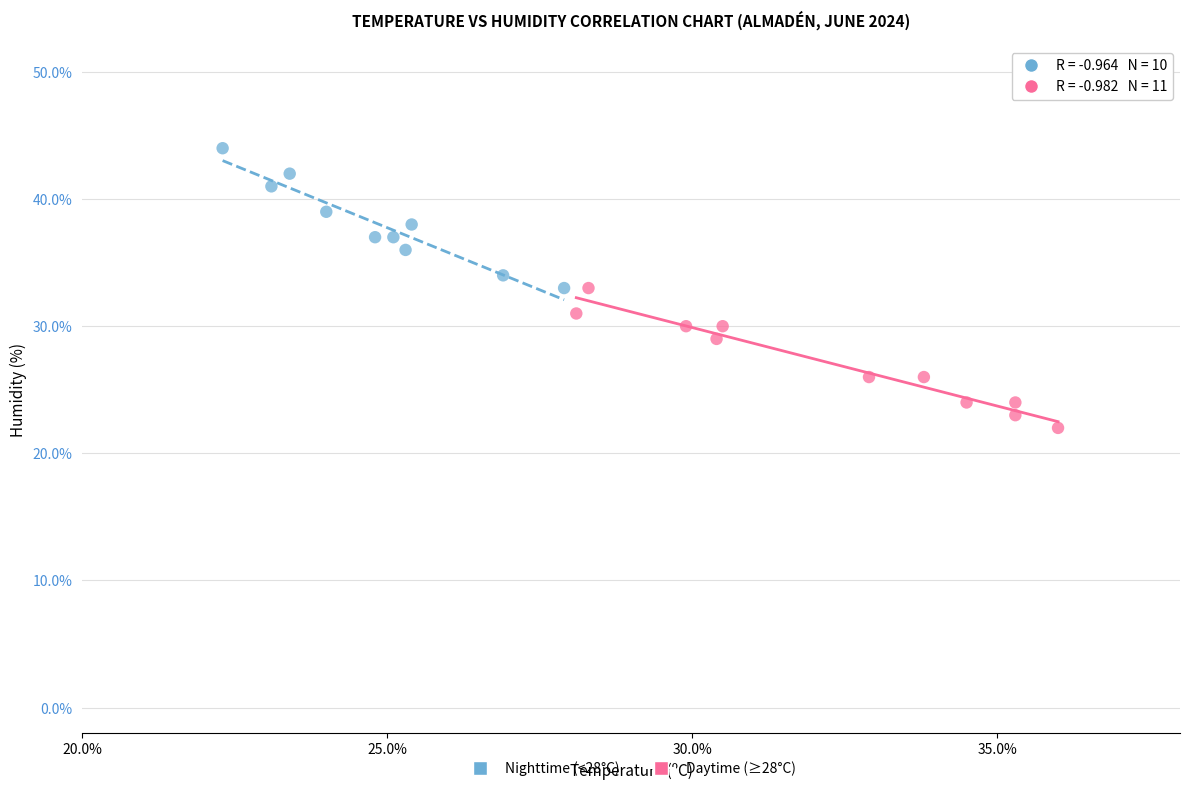

Which series contains the lowest Y value?

Daytime (≥28°C)